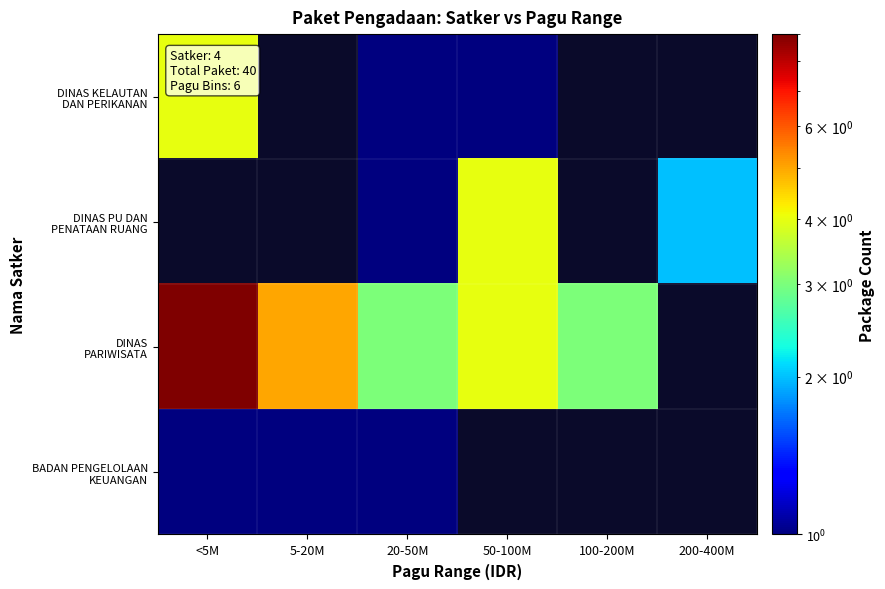

The value of DINAS PARIWISATA at 20-50M is 0.7. True or false?

False